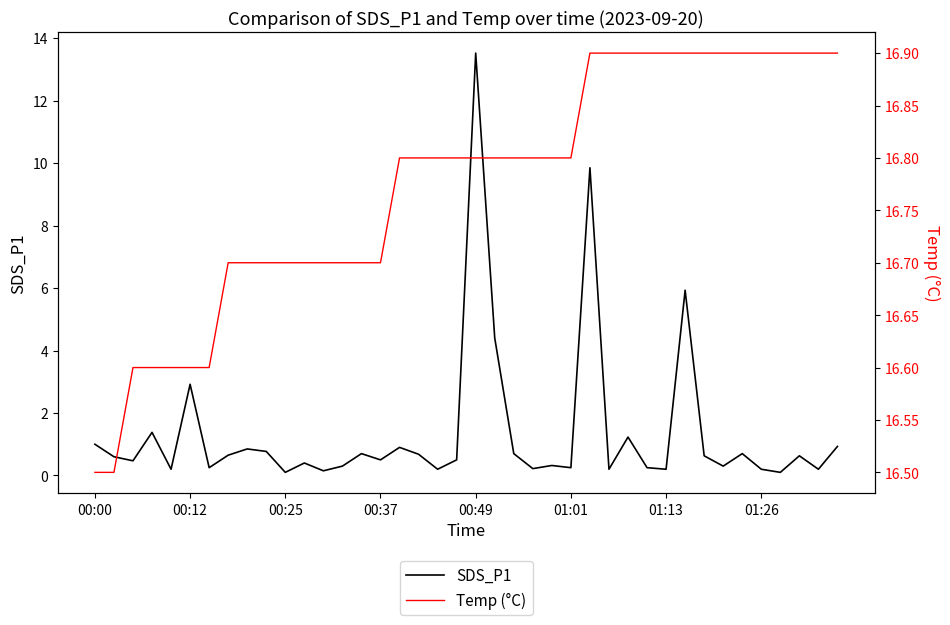

What is the difference between the maximum and second lowest values in the SDS_P1 series?

13.4